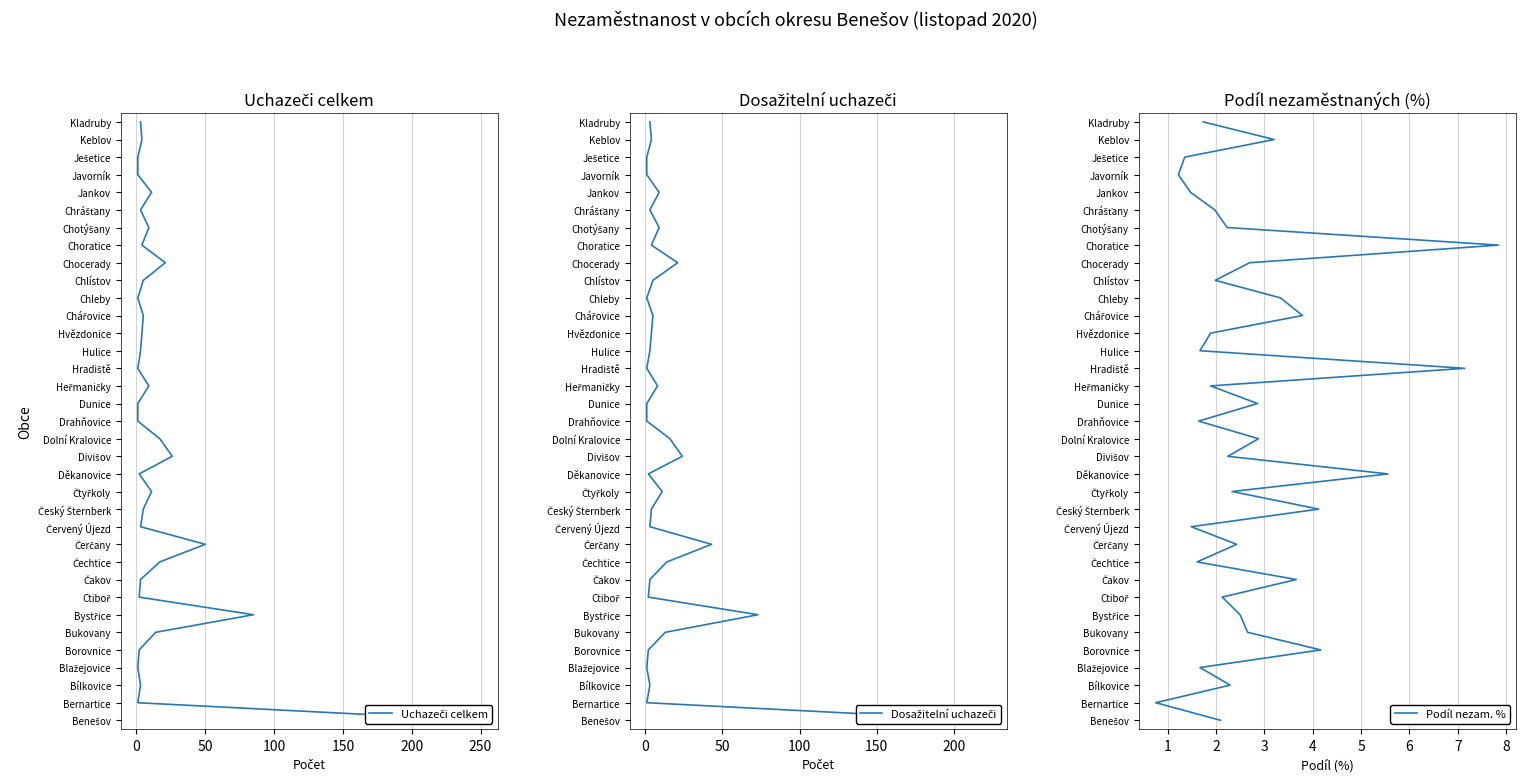

True or false: Podíl nezam. % has more than 0 interior local peaks.

False